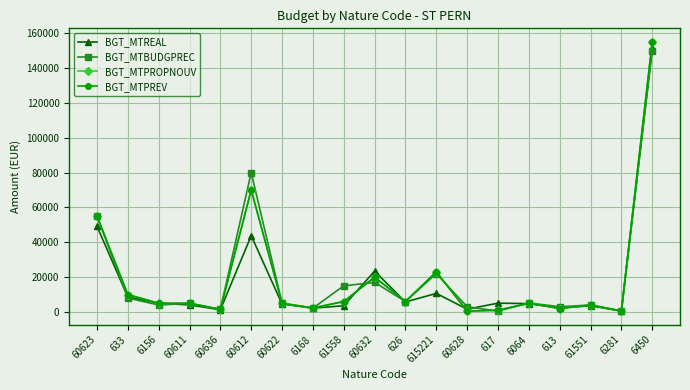

How many times do BGT_MTPROPNOUV and BGT_MTREAL cross each other?

6